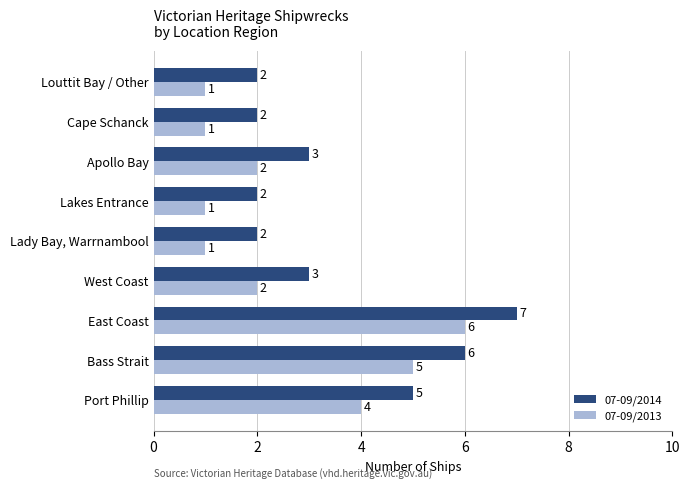

What is the total value across all series at Louttit Bay / Other?

3